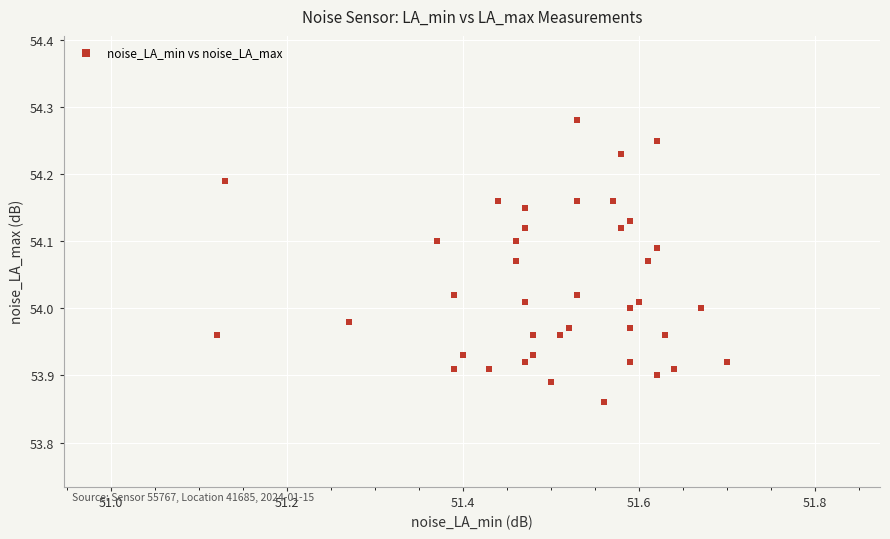

What is the range of X values (max minus min)?

0.6